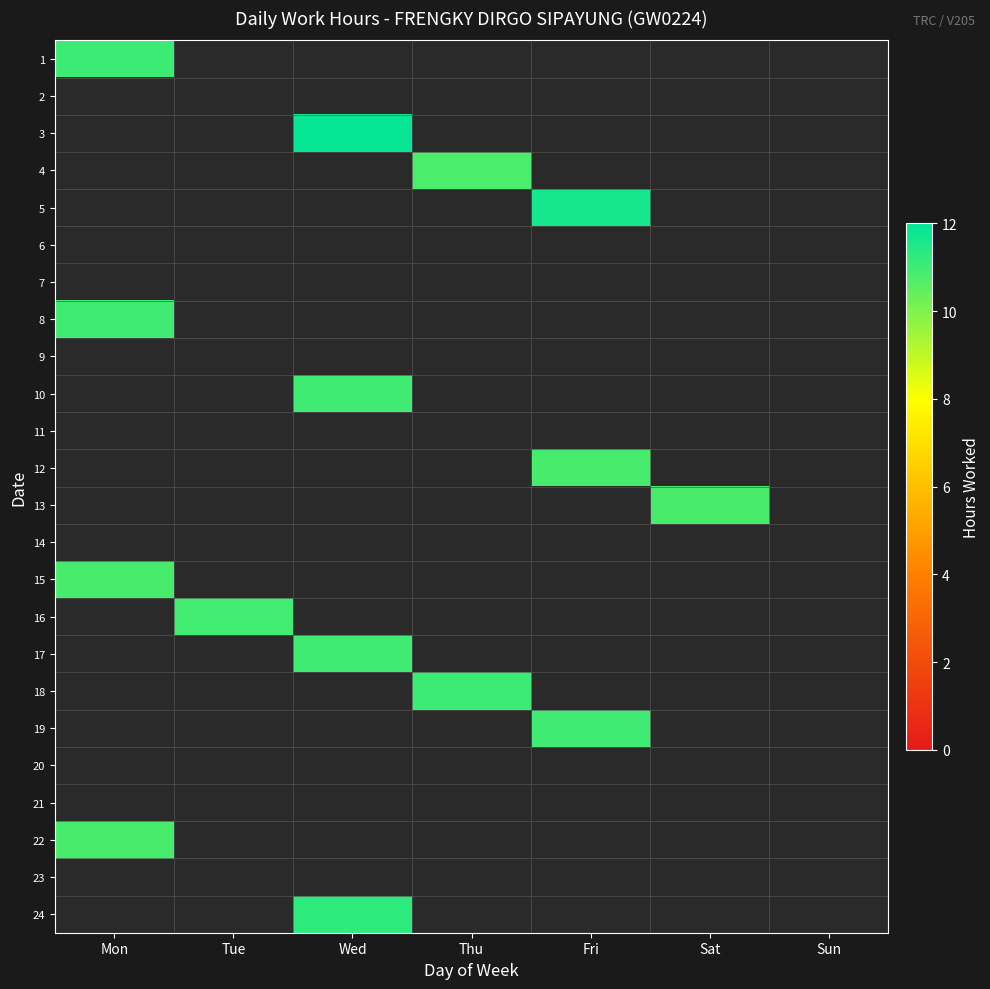

List the series in order of their peak value, highest first.

1, 2, 3, 4, 5, 6, 7, 8, 9, 10, 11, 12, 13, 14, 15, 16, 17, 18, 19, 20, 21, 22, 23, 24